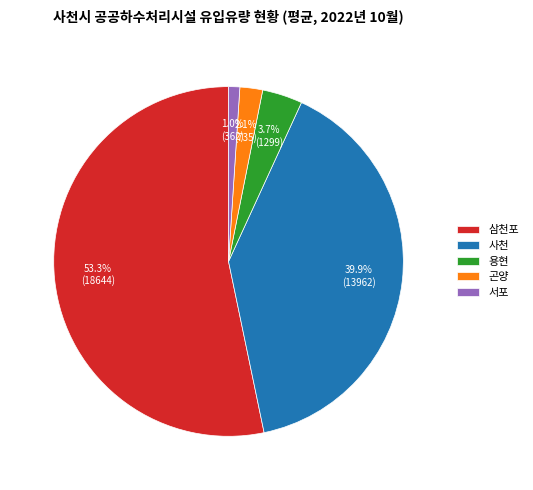

The 서포 slice represents 16% of the pie. True or false?

False